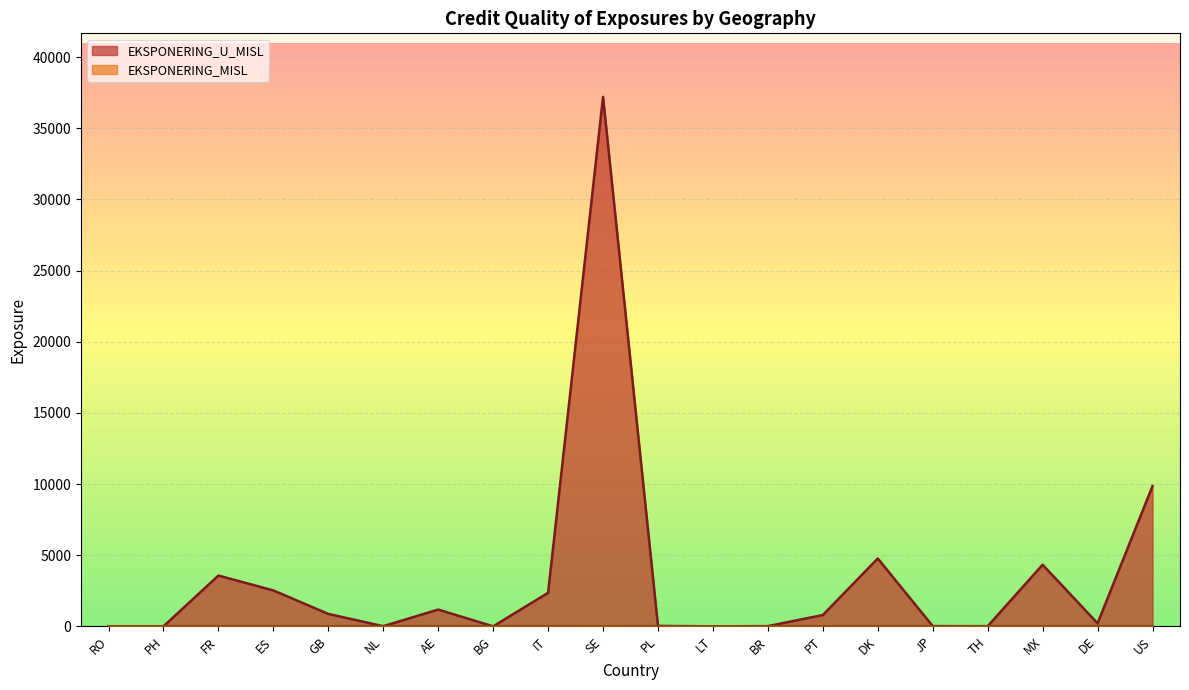

Rank the series at PT from lowest to highest value.

EKSPONERING_MISL, EKSPONERING_U_MISL